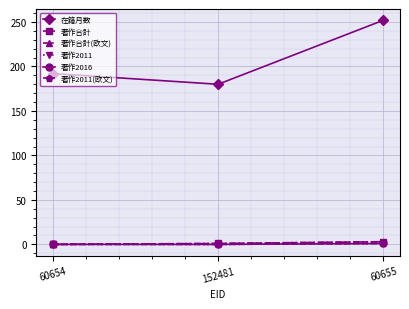

What is the label of the 1st point from the right?

60655